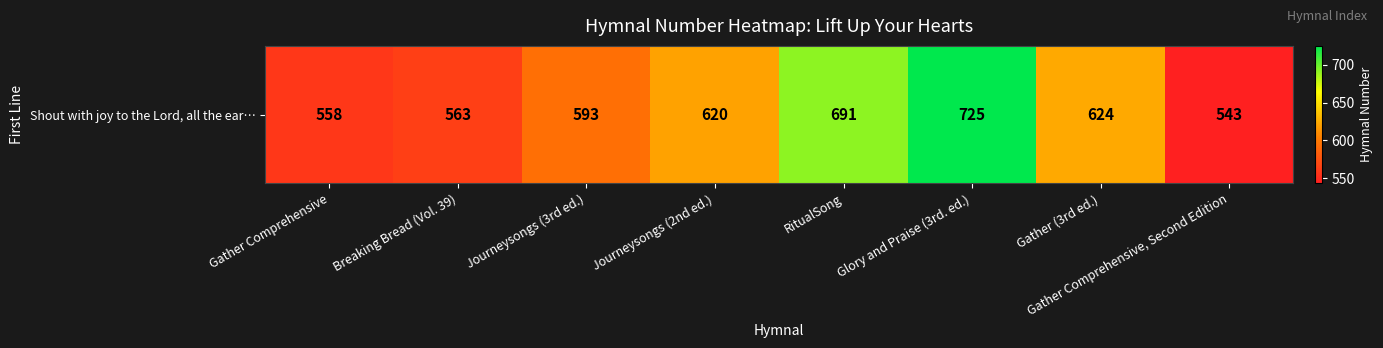

What value does the data have at Gather (3rd ed.), to the nearest 10?

620